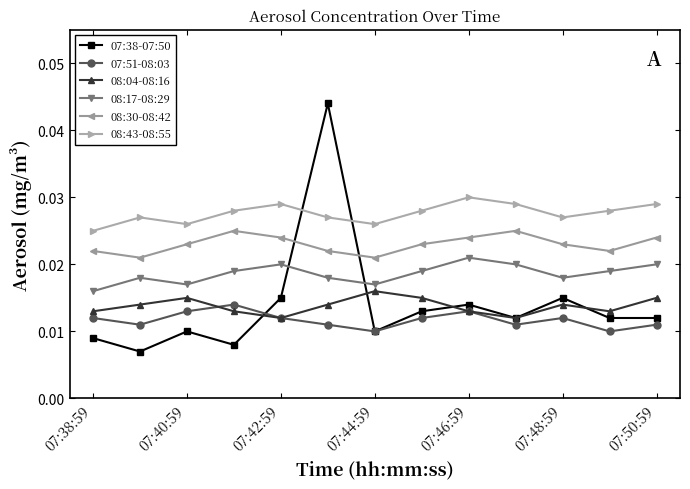

Which series has the largest range (max minus min)?

07:38-07:50